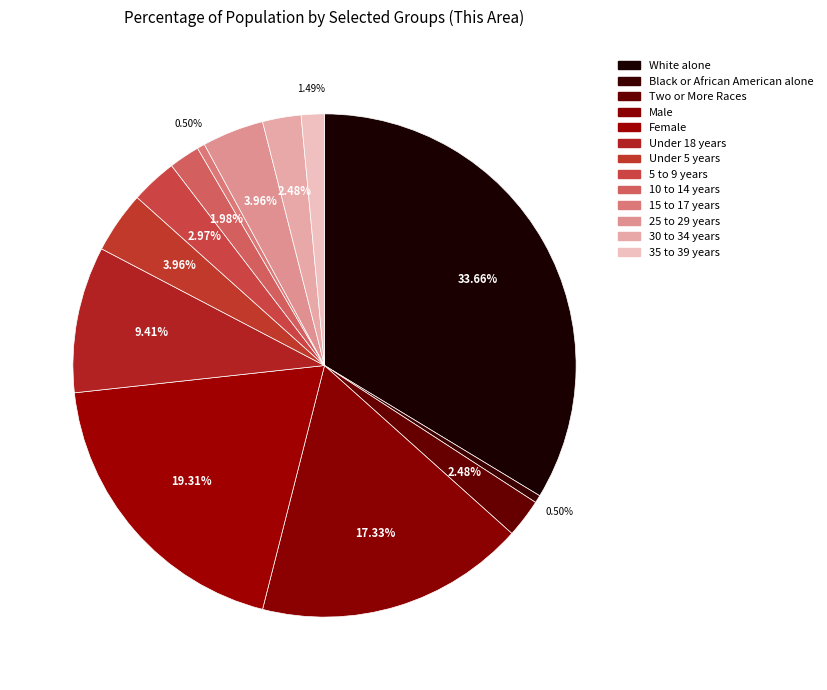

Is the sum of 10 to 14 years and Black or African American alone greater than half?

No